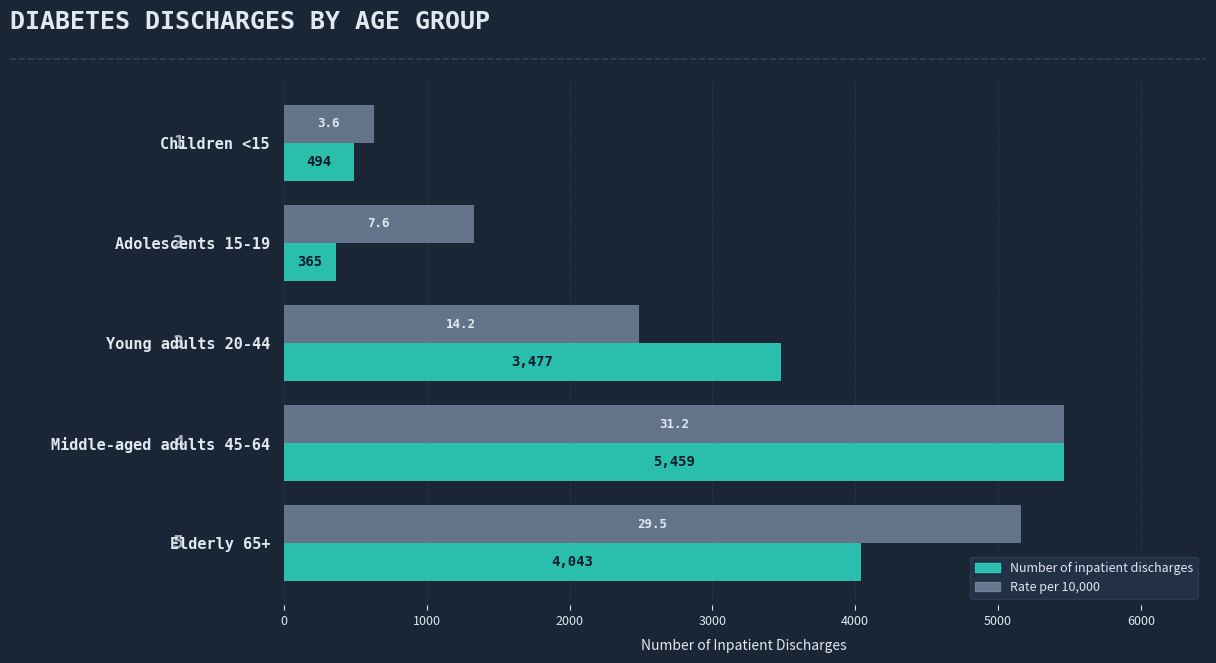

What are all the series names shown in the legend?

Number of inpatient discharges, Rate per 10,000